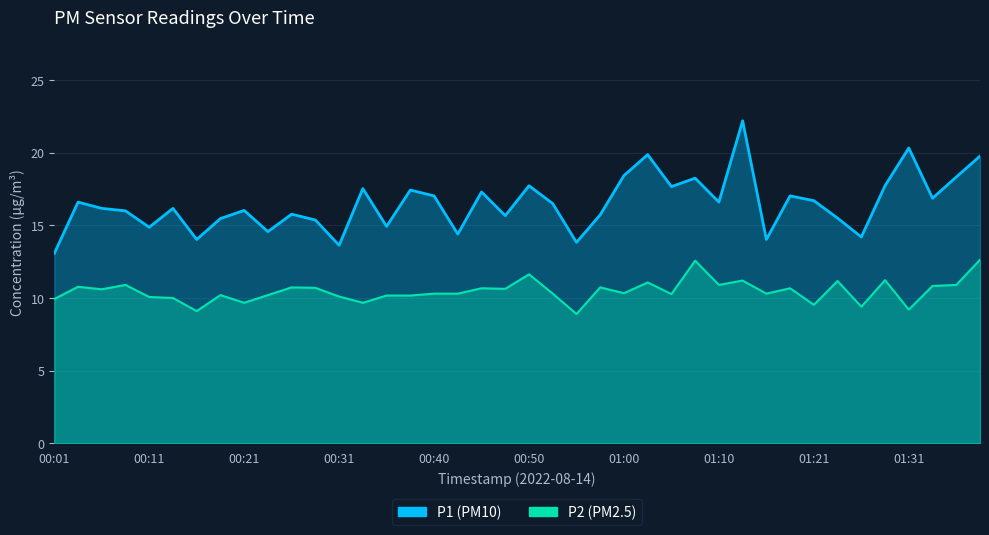

List the labels in order of P1 value, largest first.

01:13, 01:31, 01:03, 01:38, 01:00, 01:36, 01:08, 00:50, 01:28, 01:05, 00:33, 00:38, 00:45, 00:40, 01:18, 01:33, 01:21, 00:04, 01:10, 00:53, 00:06, 00:14, 00:21, 00:09, 00:26, 00:57, 00:48, 01:24, 00:18, 00:28, 00:36, 00:11, 00:23, 00:43, 01:26, 00:16, 01:16, 00:55, 00:31, 00:01